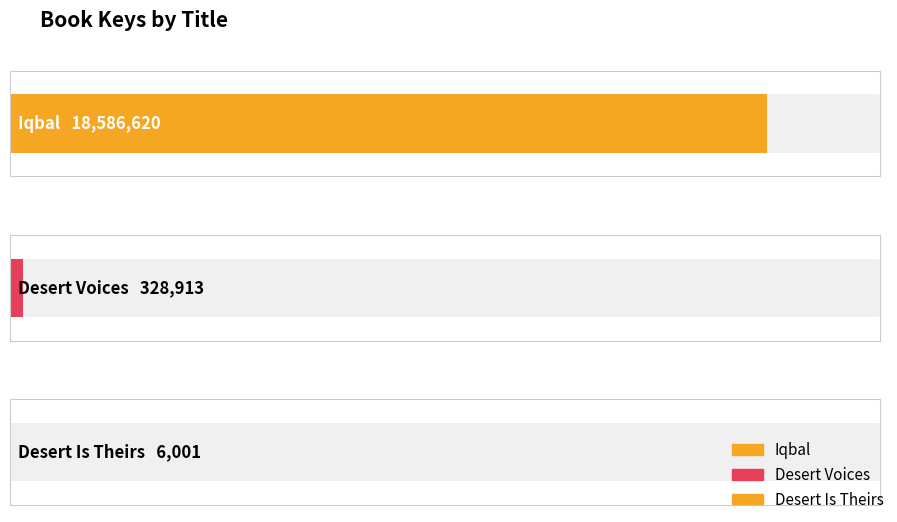

Rank the categories by value from lowest to highest.

Desert Is Theirs, Desert Voices, Iqbal